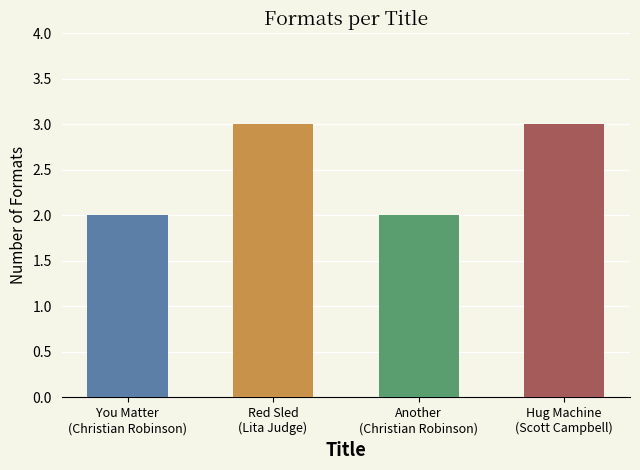

True or false: the data shows 2 at You Matter
(Christian Robinson).

True